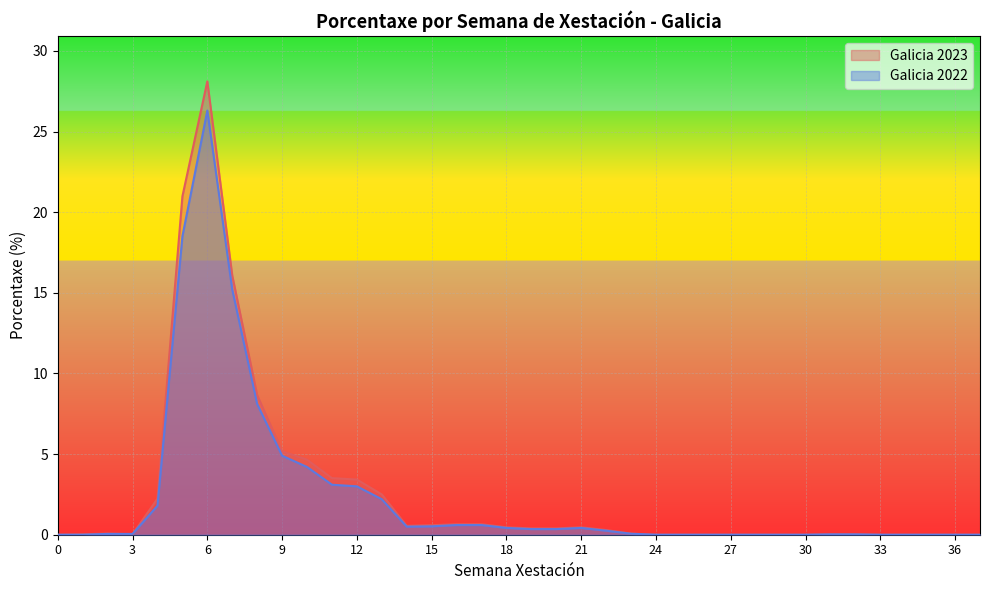

What is the approximate value of Galicia 2022 at 22?

0.2